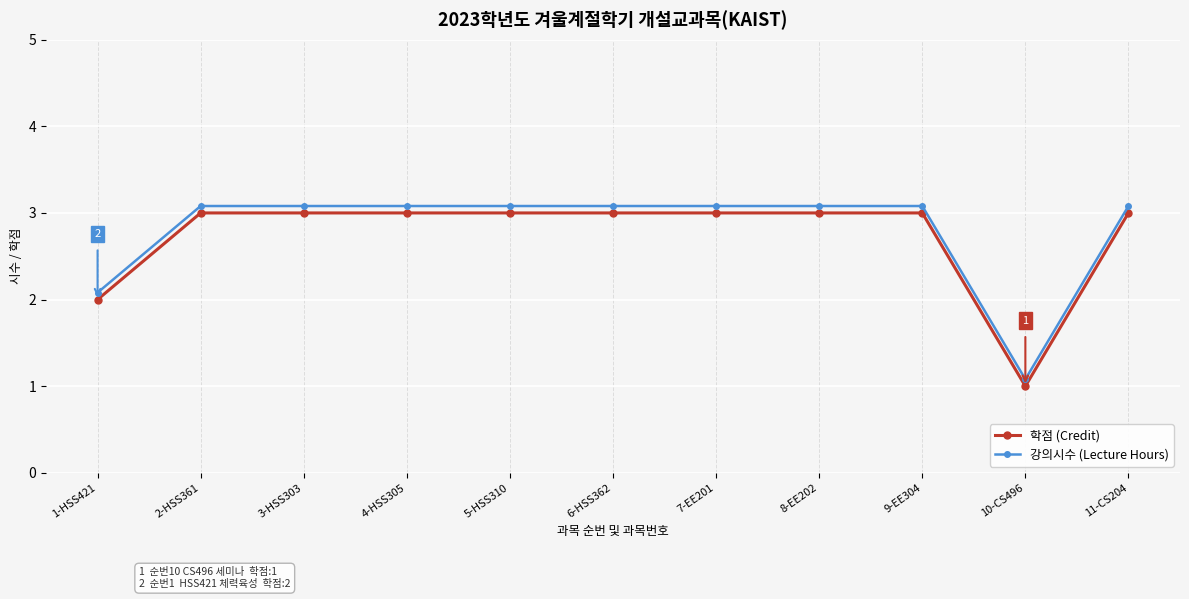

What is the difference between the maximum and minimum values in the 강의시수 (Lecture Hours) series?

2.0